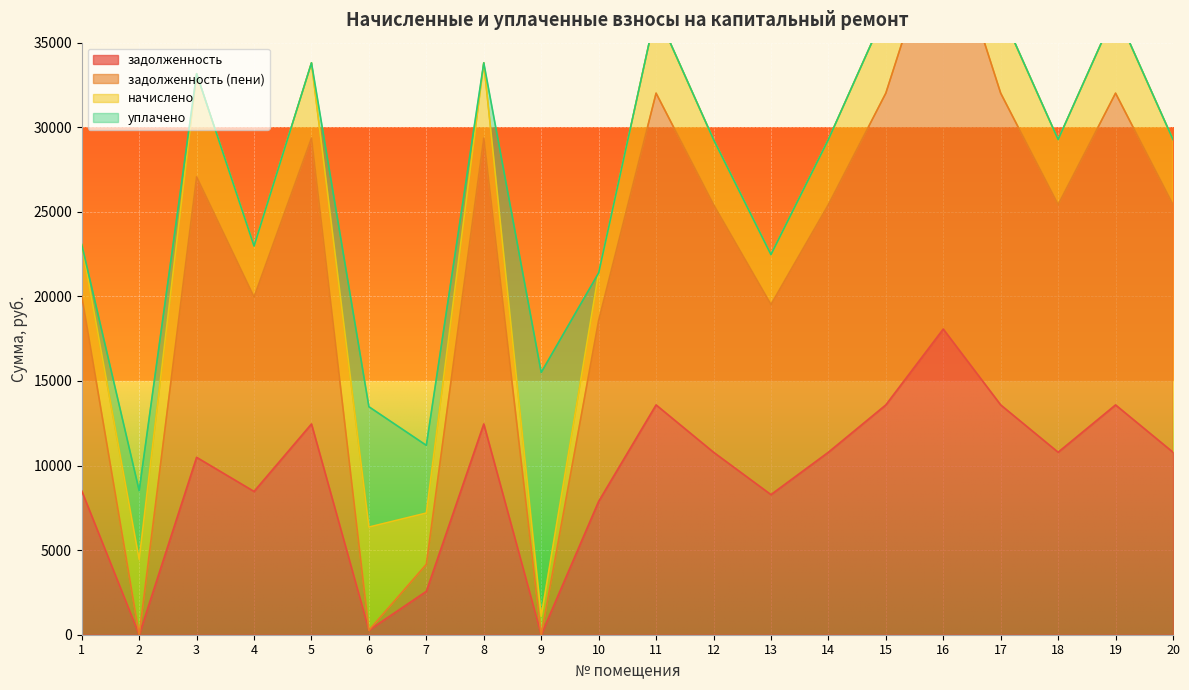

True or false: задолженность and задолженность (пени) cross at least once.

False